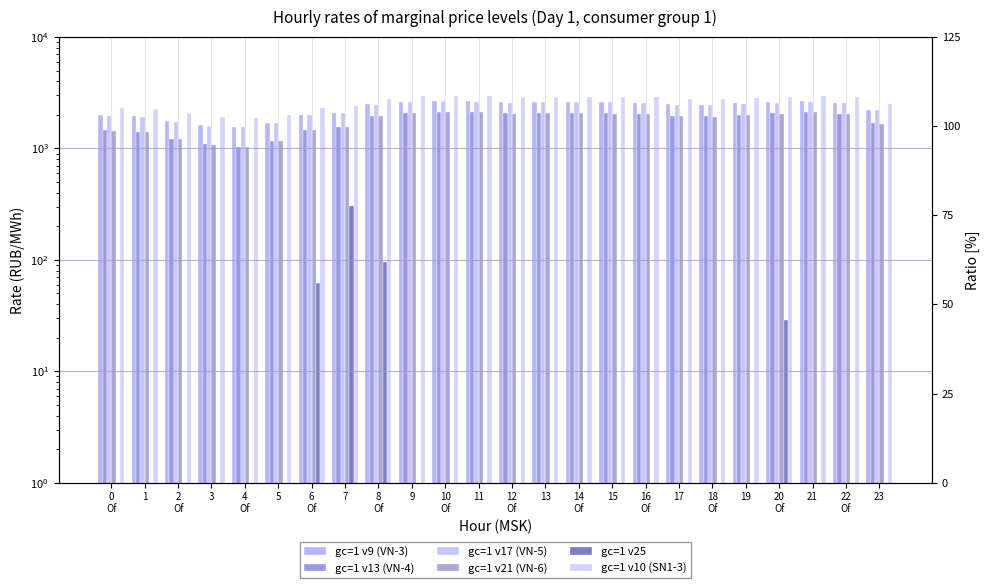

What is the difference between the highest and lowest values at 13?

2925.9